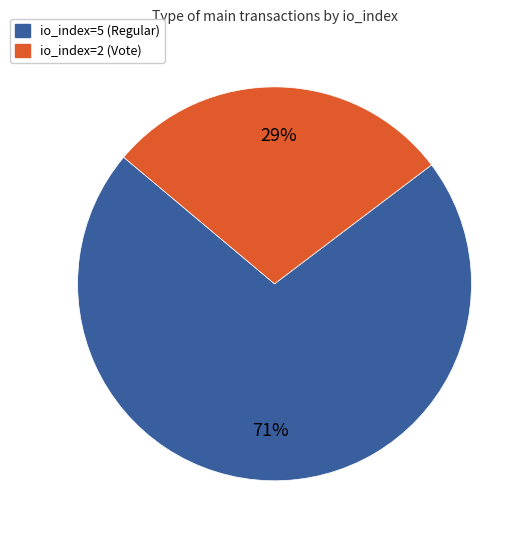

Is it true that io_index=5 (Regular) is 82% of the pie?

False